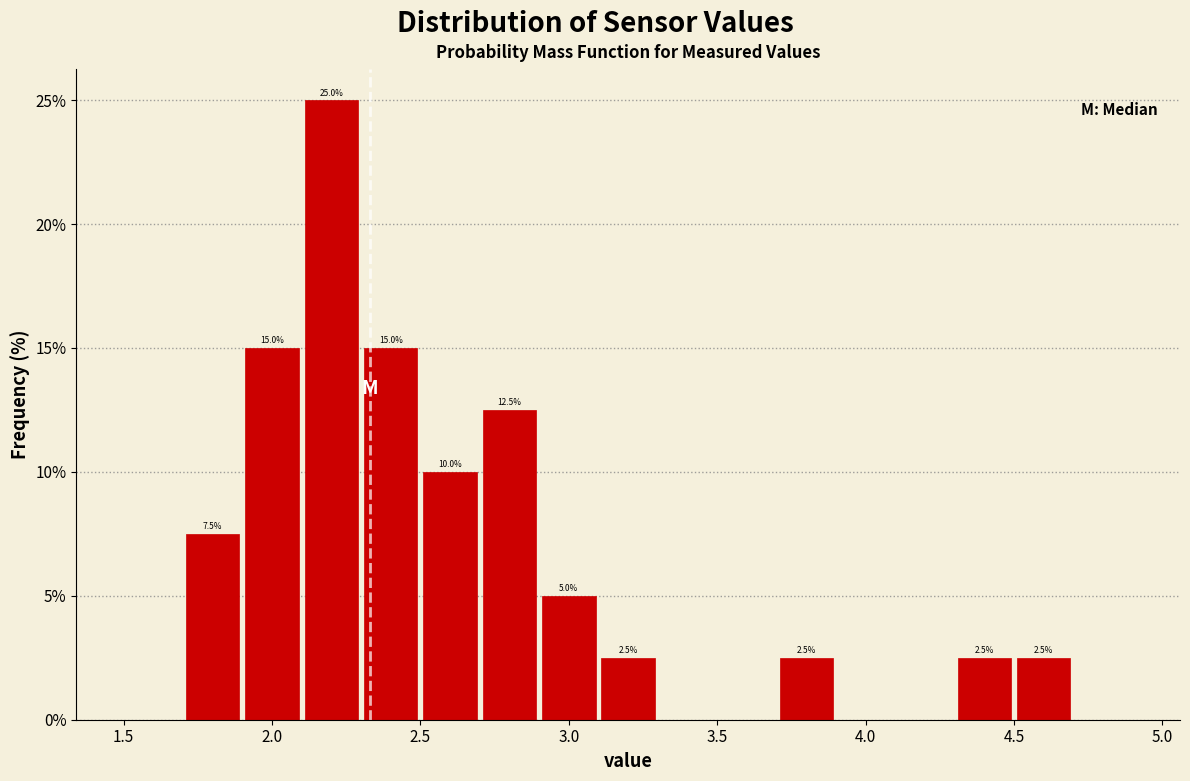

Over which range of the x-axis is the bar tallest?

2.1 to 2.3